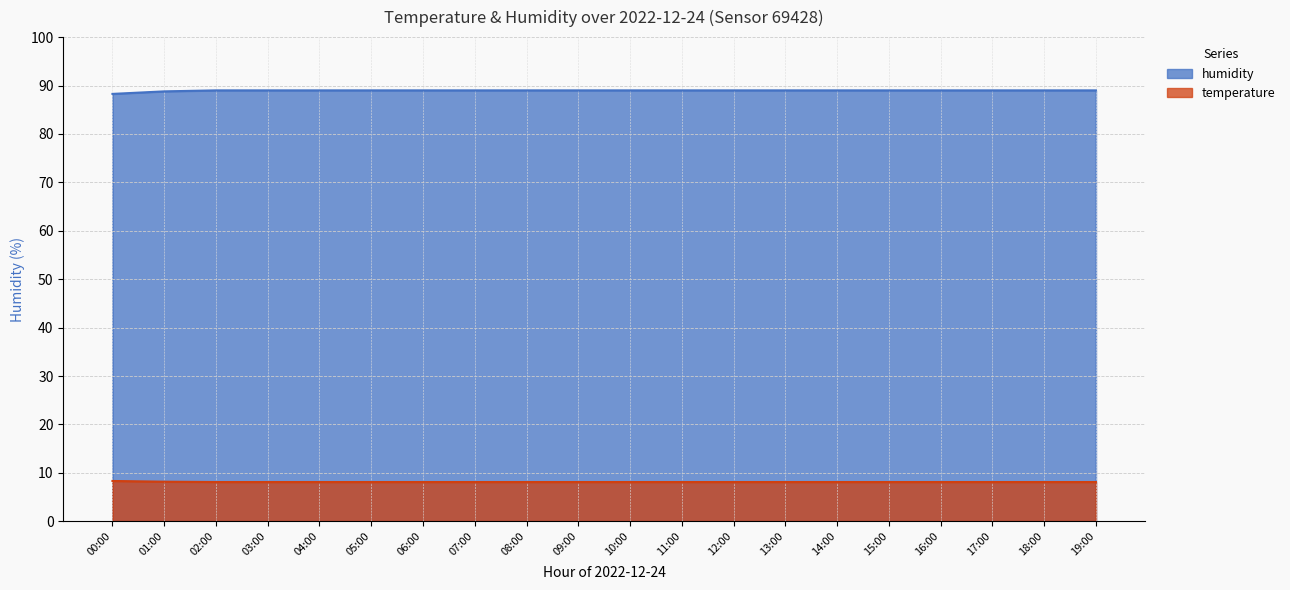

What is the difference between the maximum and minimum values in the temperature series?

0.2